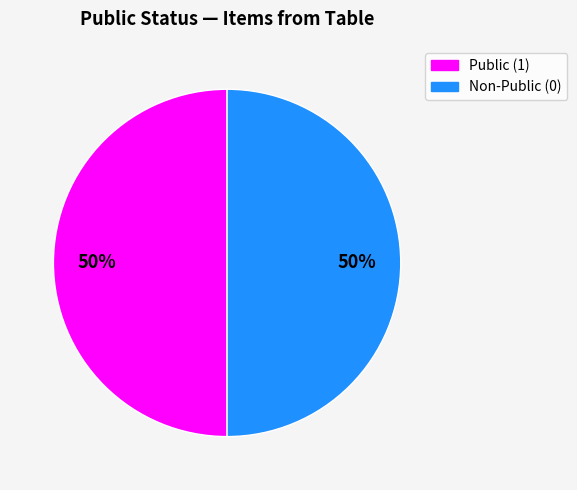

To the nearest percent, what is the average slice percentage?

50%